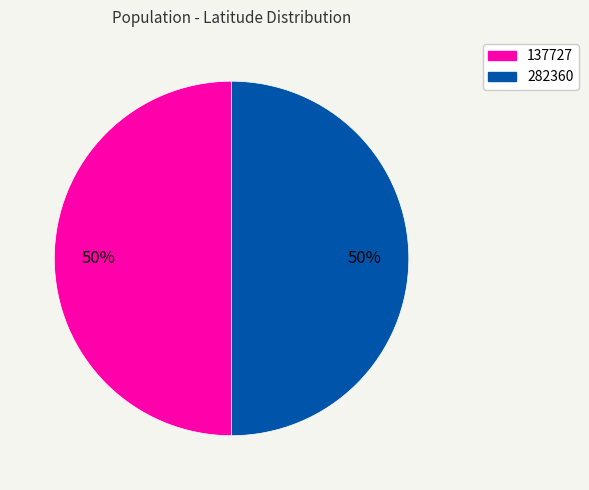

What percentage is the 137727 slice, to the nearest percent?

50%